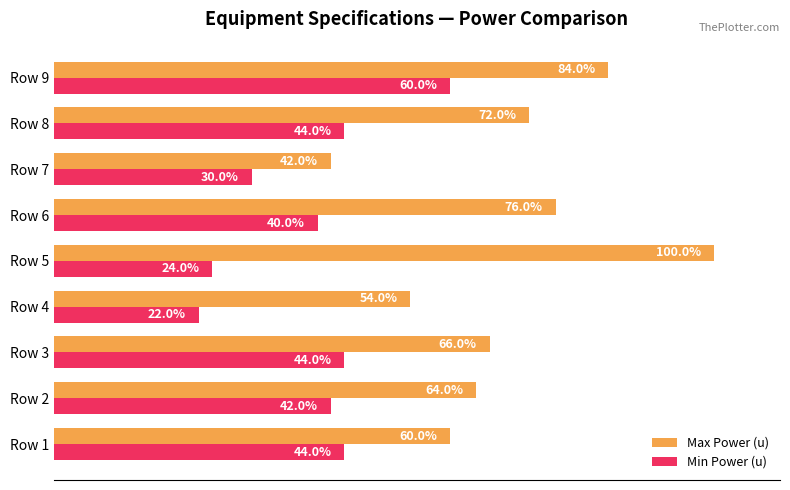

Rank the series at Row 9 from highest to lowest value.

Max Power (u), Min Power (u)